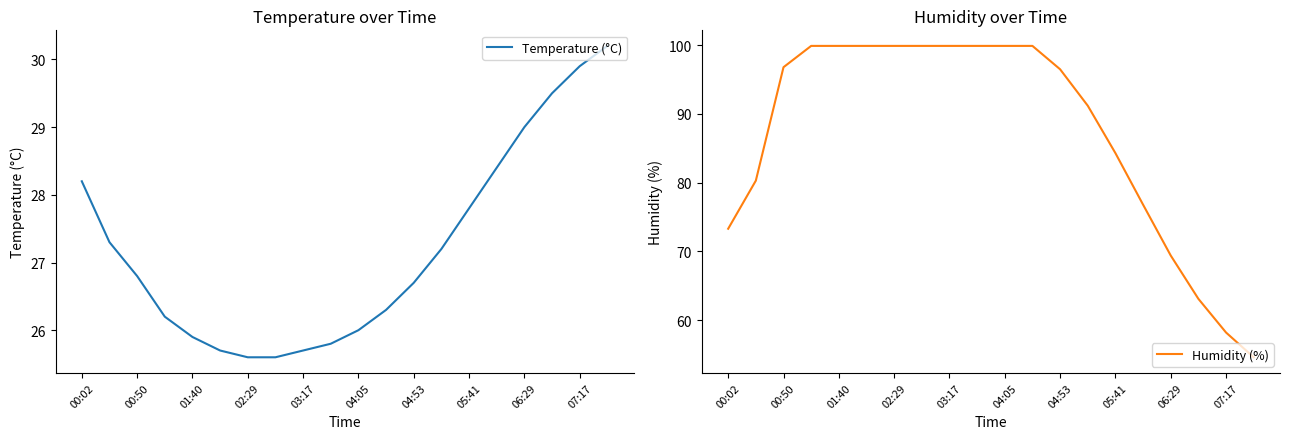

What is the value of the Humidity (%) point at the 19th from the left?

58.2